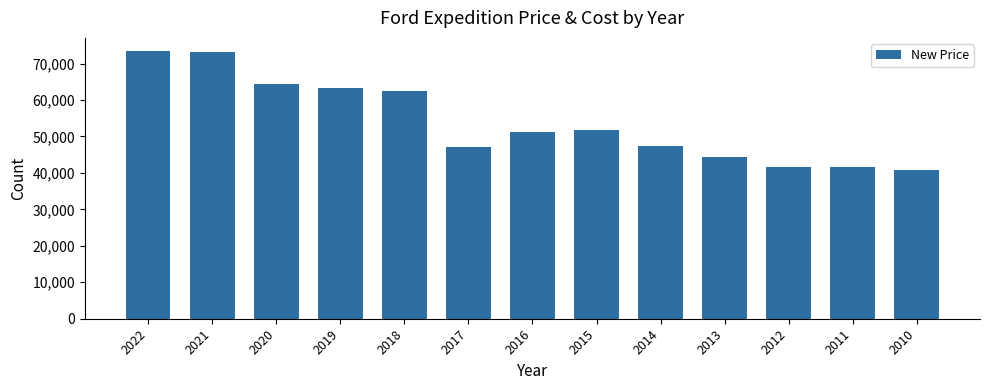

What is the ratio of the value at 2020 to the value at 2015?

1.2